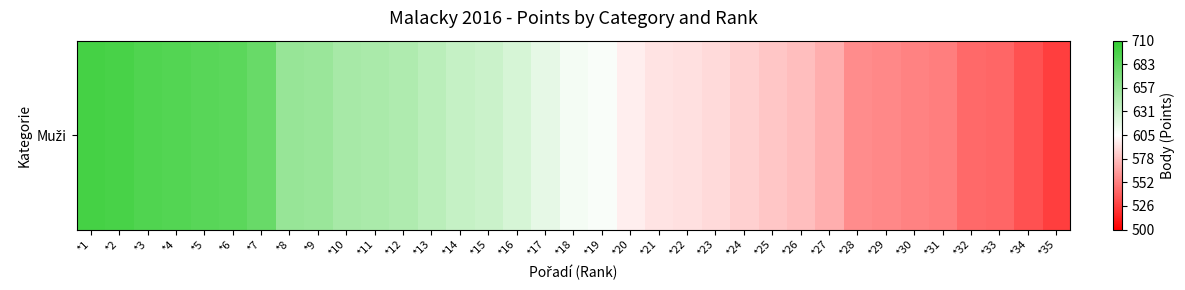

True or false: the data shows 7.6 at *18.

False